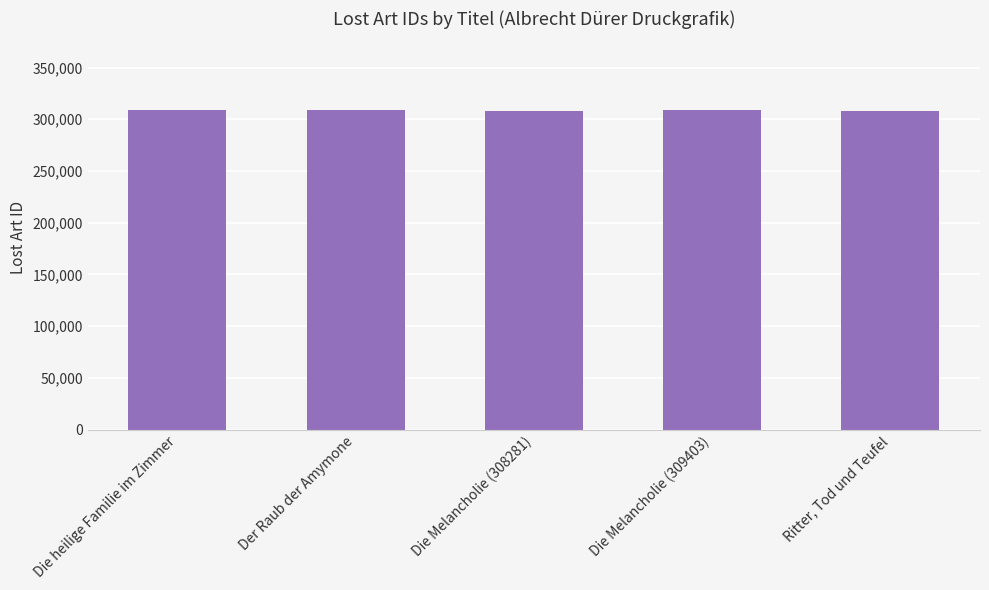

The chart shows a value of 113322 at Die heilige Familie im Zimmer. True or false?

False